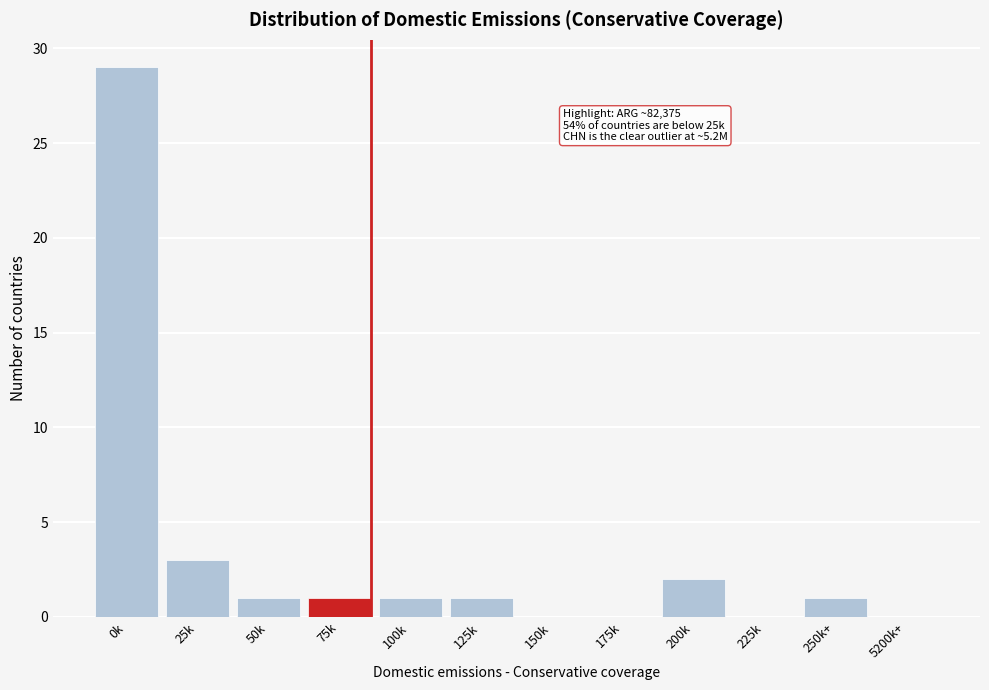

Reading left to right, what are all the values shown in this chart?

0k=29	25k=3	50k=1	75k=1	100k=1	125k=1	150k=0	175k=0	200k=2	225k=0	250k+=1	5200k+=0